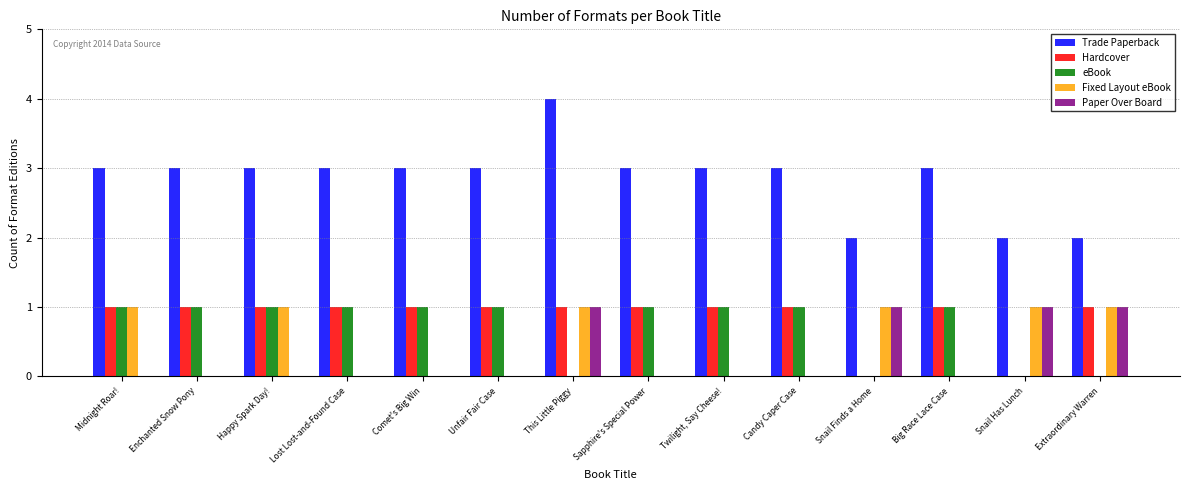

The value of Trade Paperback at Enchanted Snow Pony is 3. True or false?

True